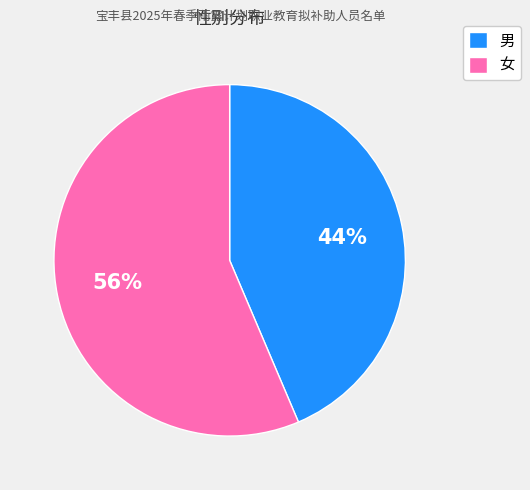

Approximately how many times larger is the value at 女 compared to 男?

1.3